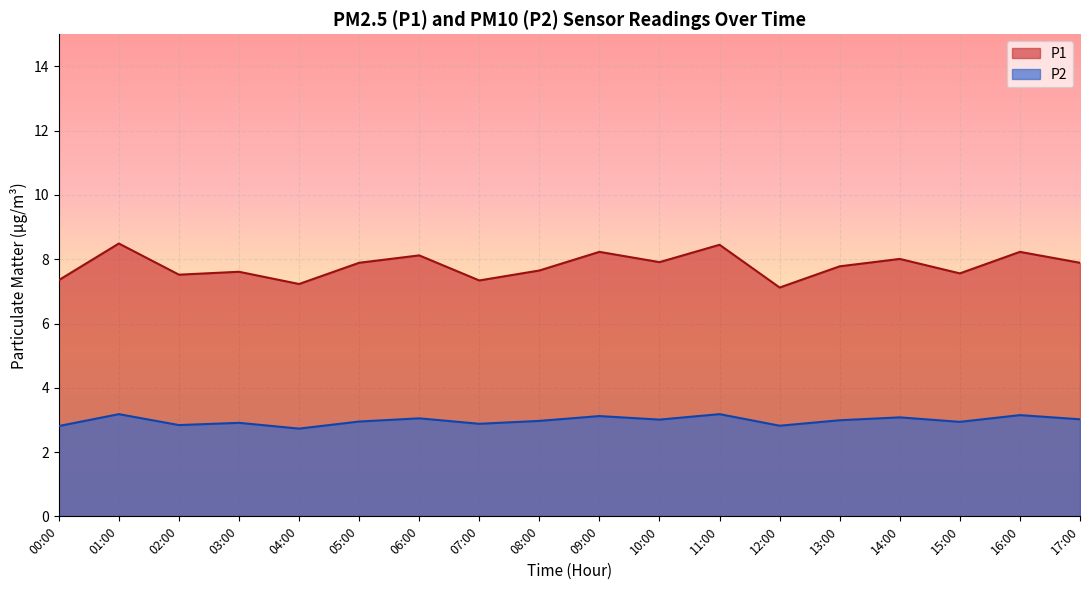

True or false: P2 and P1 intersect in this chart.

False